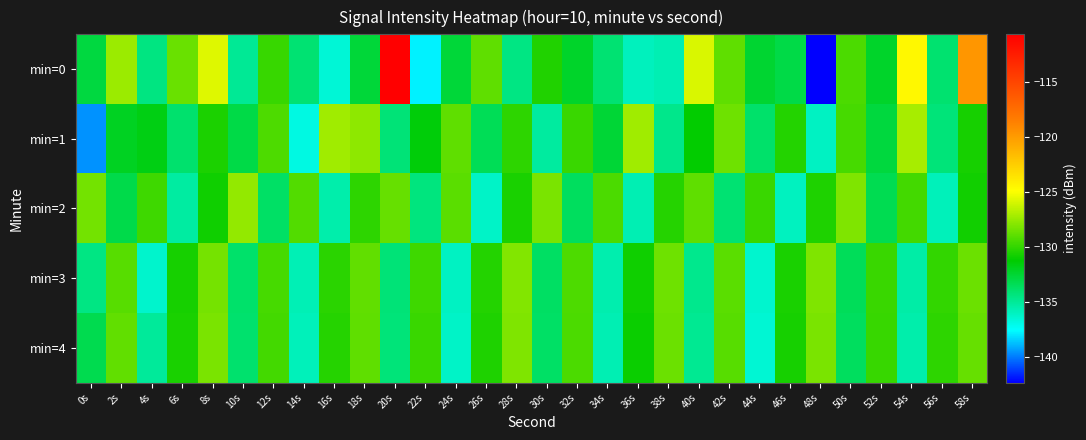

Which series has the largest total across all categories?

min=0